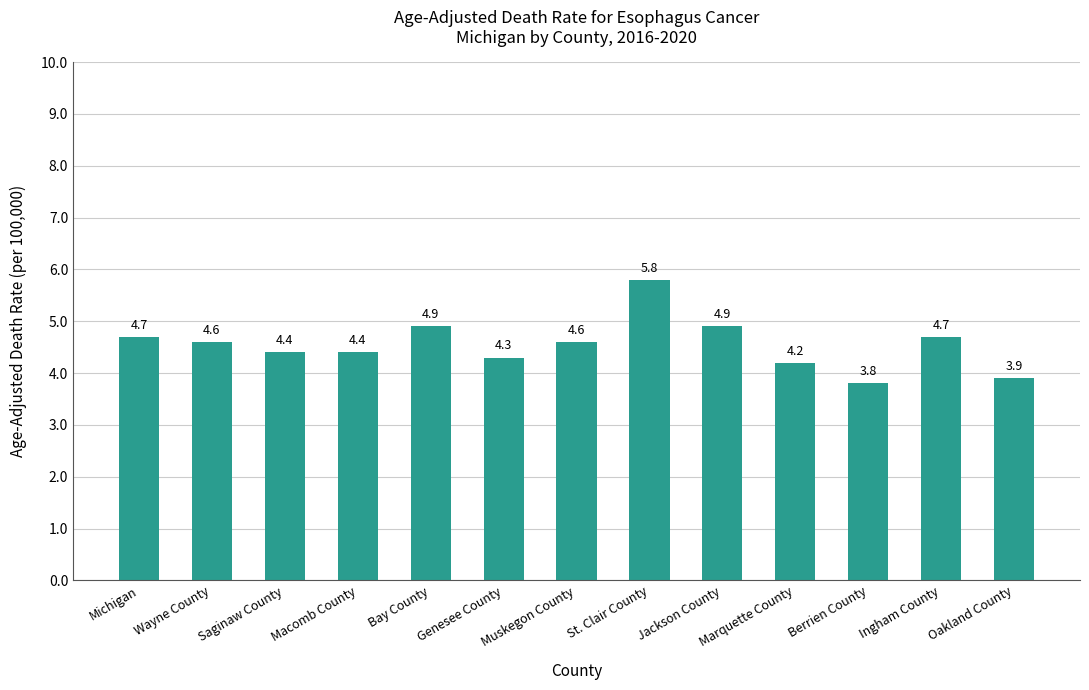

What is the value of the 1st bar from the left?

4.7